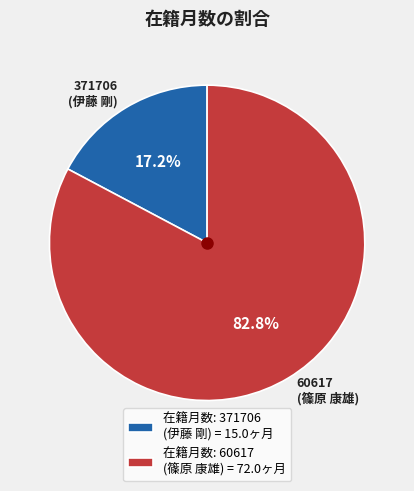

To the nearest percent, what is the difference between the 60617 and 371706 slice percentages?

66%